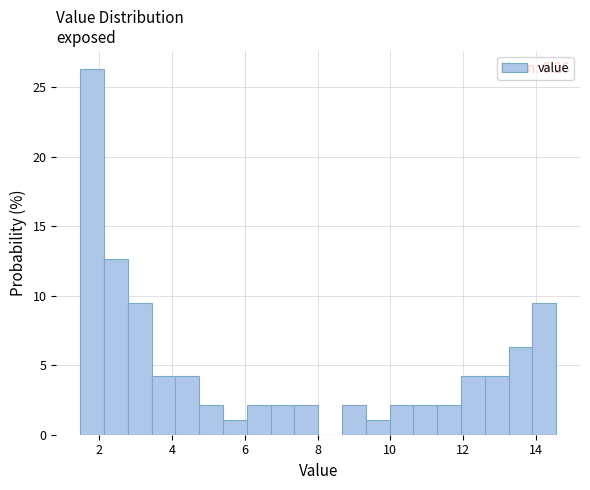

Around what value on the x-axis is the tallest bar? Give the approximate position of its centre, as read against the axis.

1.8